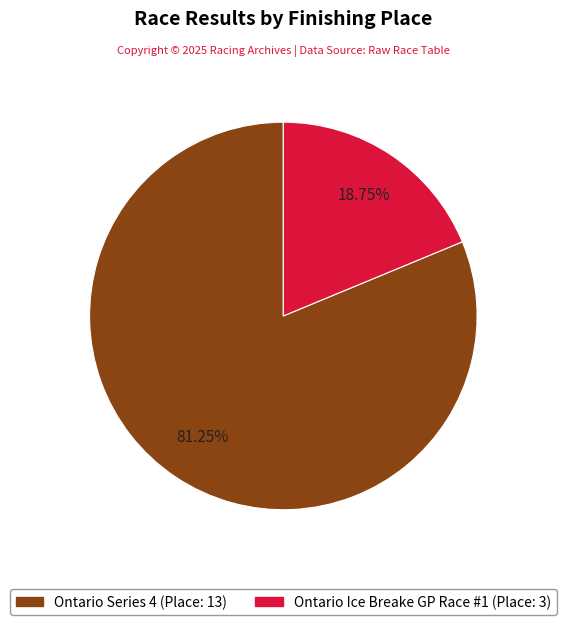

What portion of the pie excludes Ontario Ice Breake GP Race #1?

81.2%